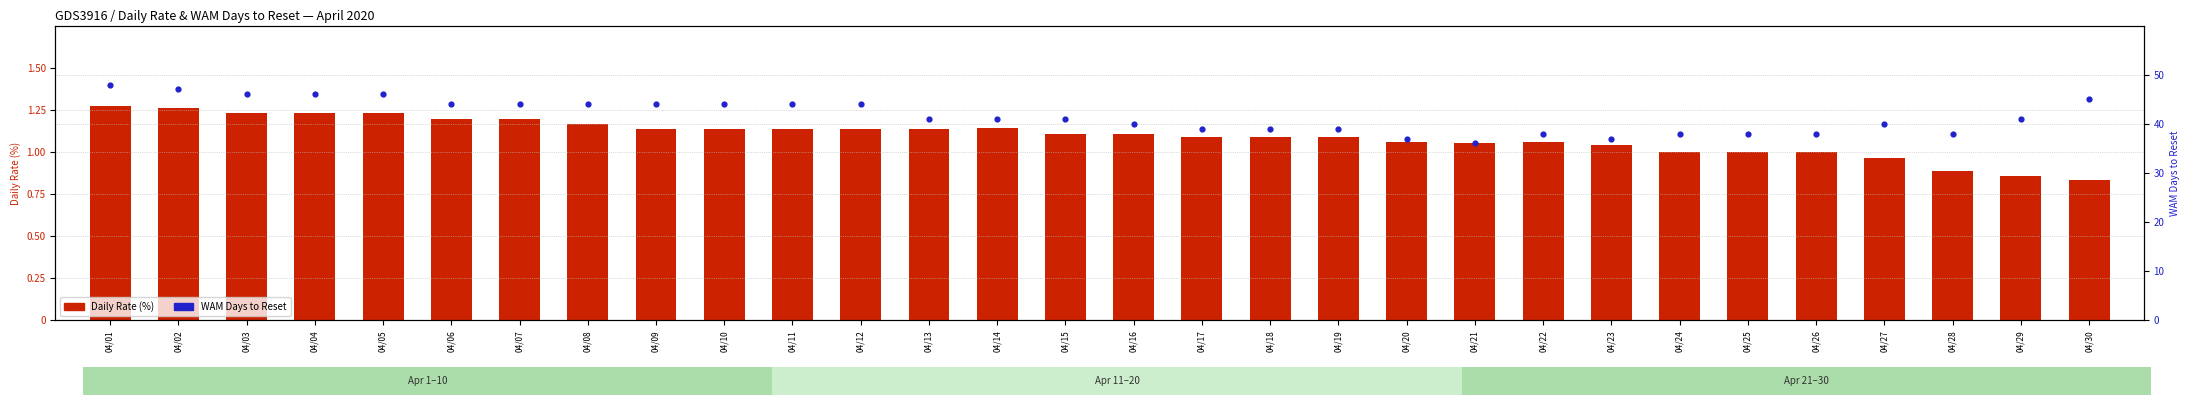

What are all the series names shown in the legend?

Daily Rate (%), WAM Days to Reset